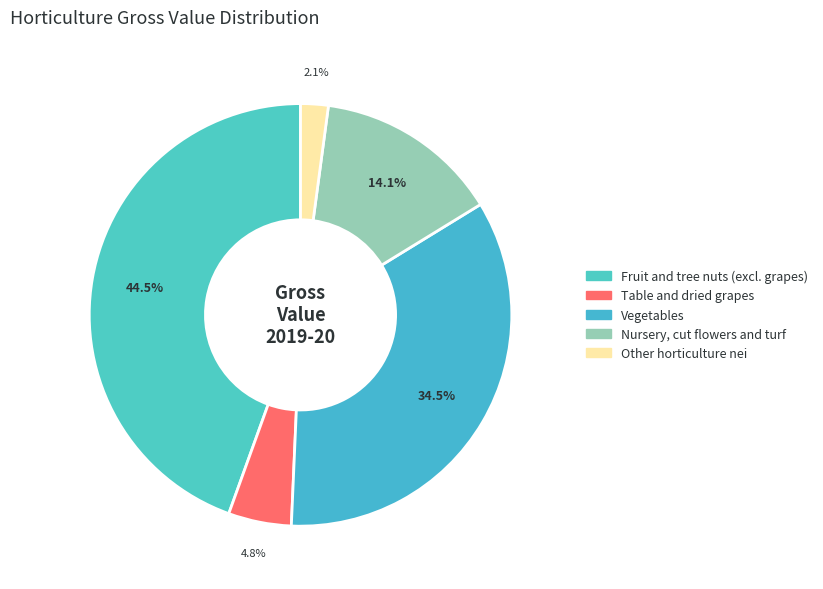

To the nearest percent, what is the average slice percentage?

20%